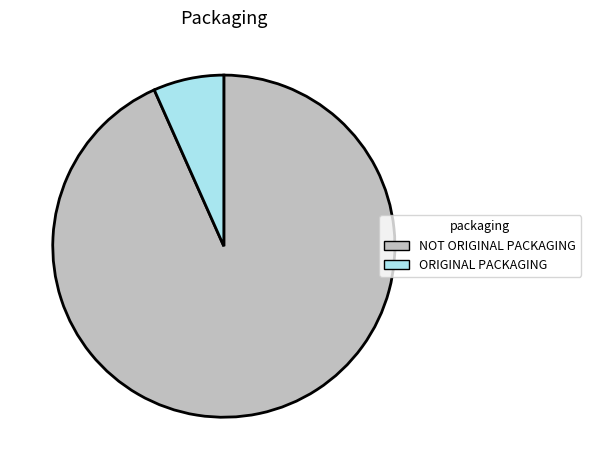

Is there any slice that represents more than half of the pie?

Yes